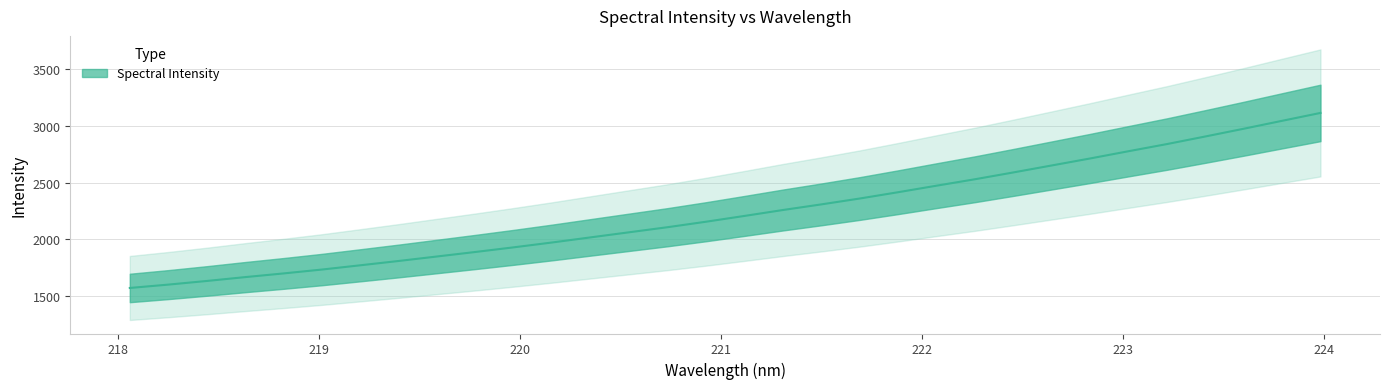

Rank the categories by value from highest to lowest.

223.9802, 223.7895, 223.5987, 223.408, 223.2172, 223.0264, 222.8355, 222.6447, 222.4538, 222.263, 222.0721, 221.8812, 221.6902, 221.4993, 221.3083, 221.1174, 220.9264, 220.7354, 220.5444, 220.3533, 220.1623, 219.9712, 219.7801, 219.589, 219.3979, 219.2067, 219.0156, 218.8244, 218.6332, 218.442, 218.2508, 218.0596